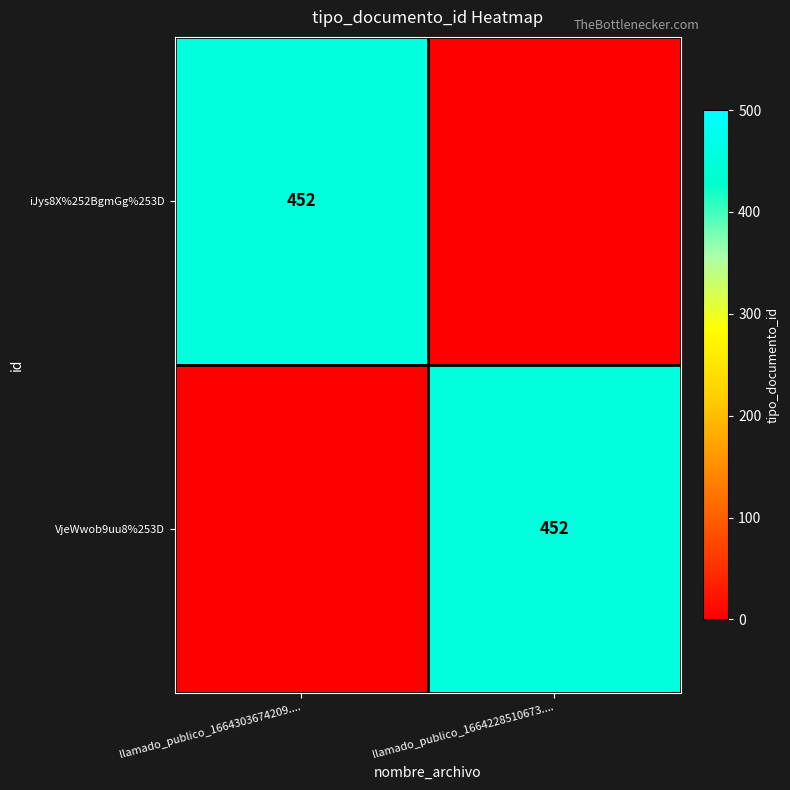

The iJys8X%252BgmGg%253D series shows 452 at llamado_publico_1664303674209..... True or false?

True